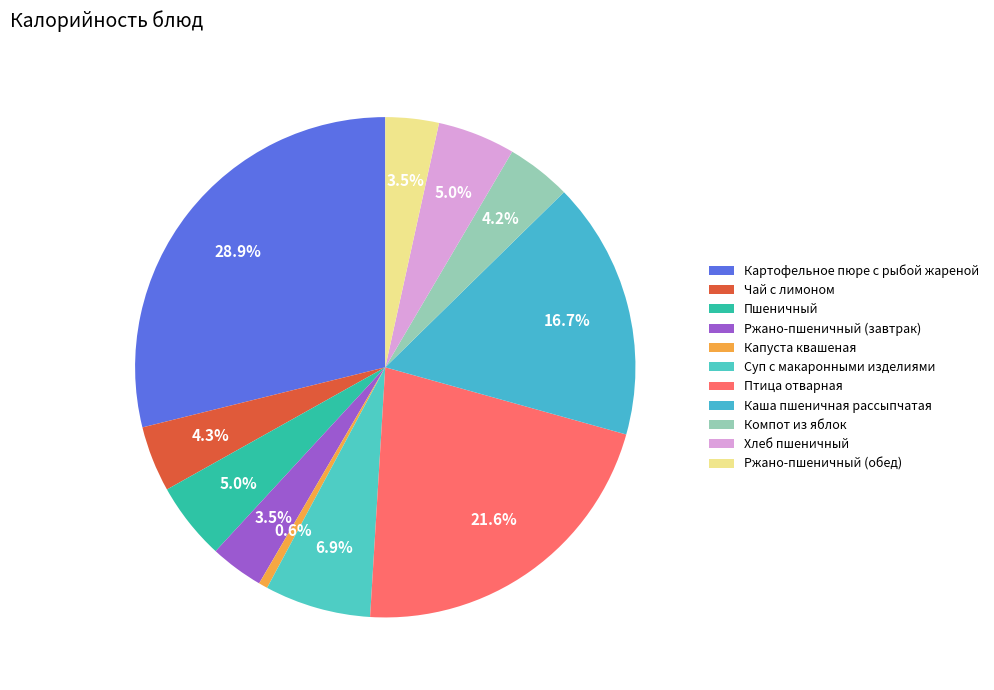

True or false: Пшеничный accounts for 16% of the total.

False